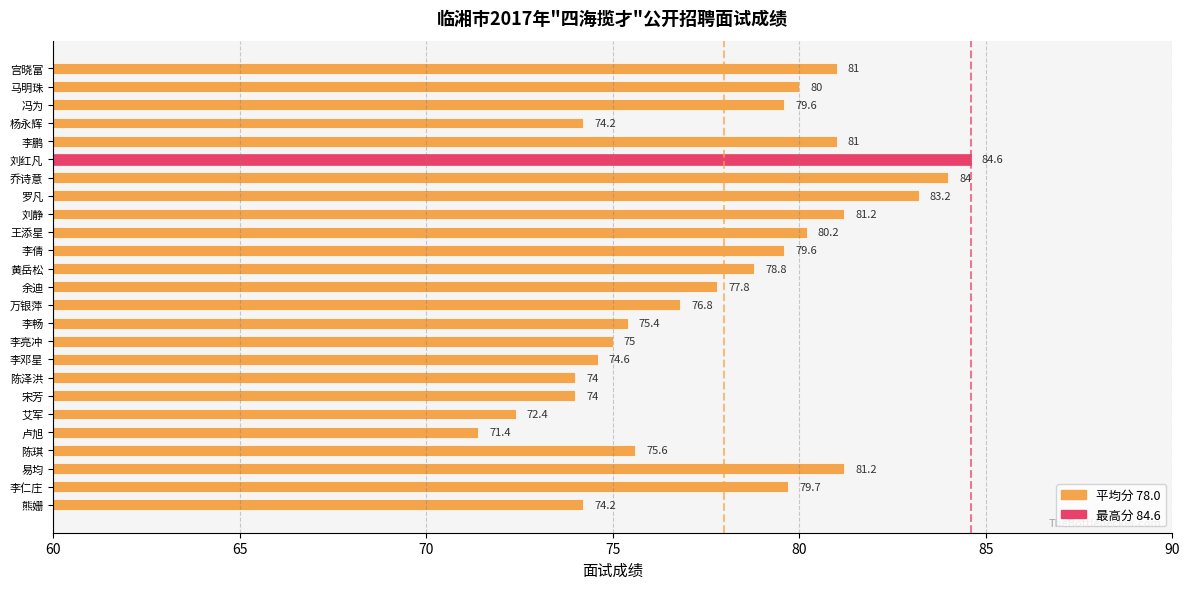

Count the number of data series in this chart.

1